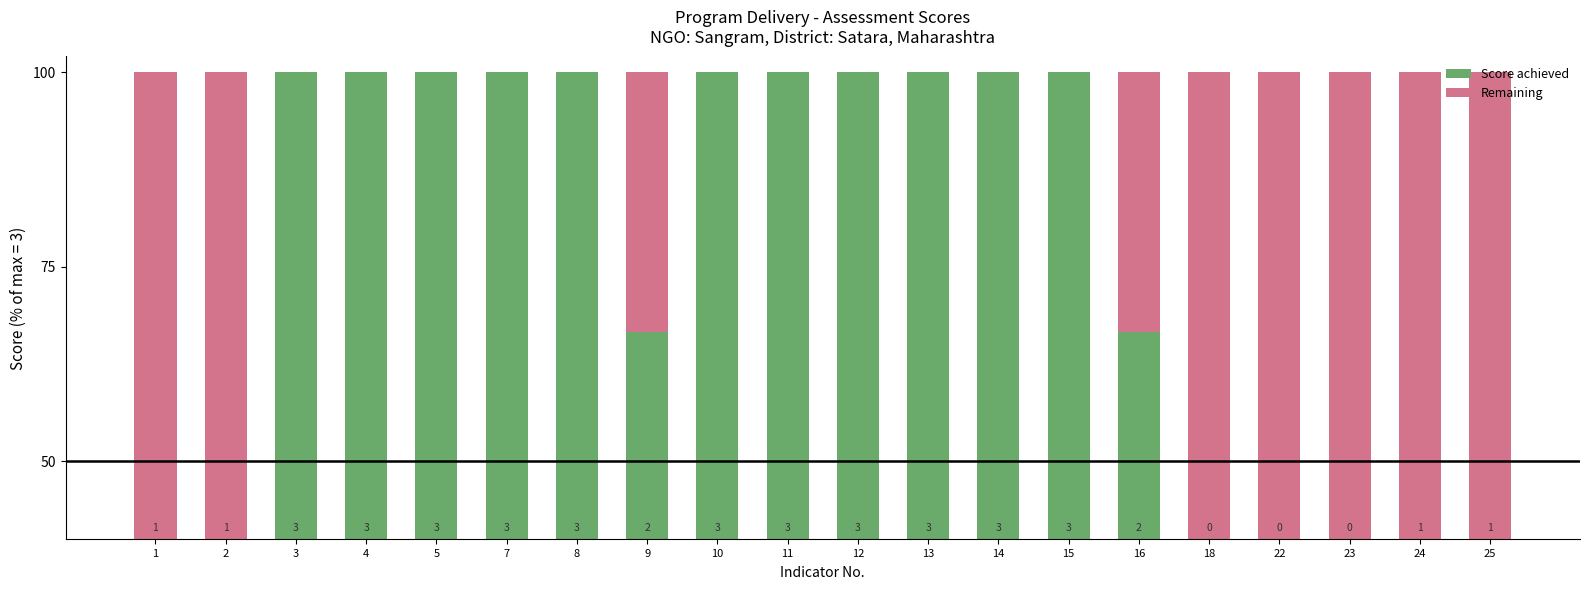

True or false: Score achieved has a value of 67.0 at 5.

False